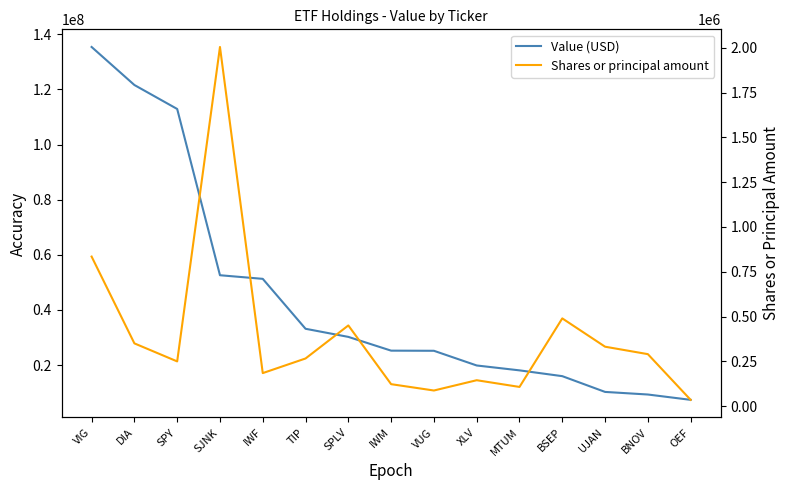

What is the total value across all series at OEF?

7430466